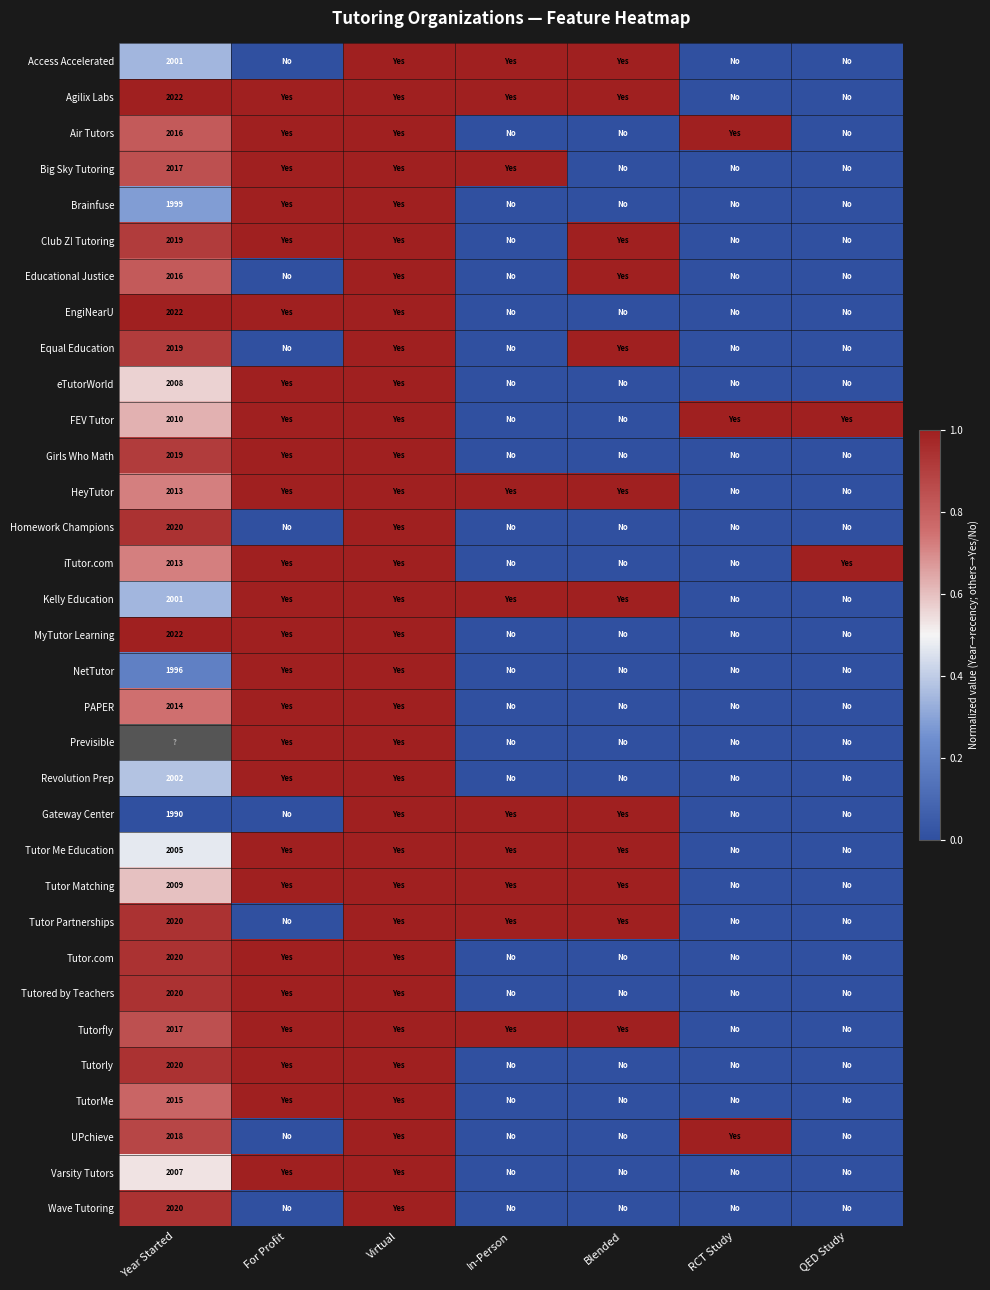

List the labels in order of UPchieve value, smallest first.

For Profit, In-Person, Blended, QED Study, Year Started, Virtual, RCT Study